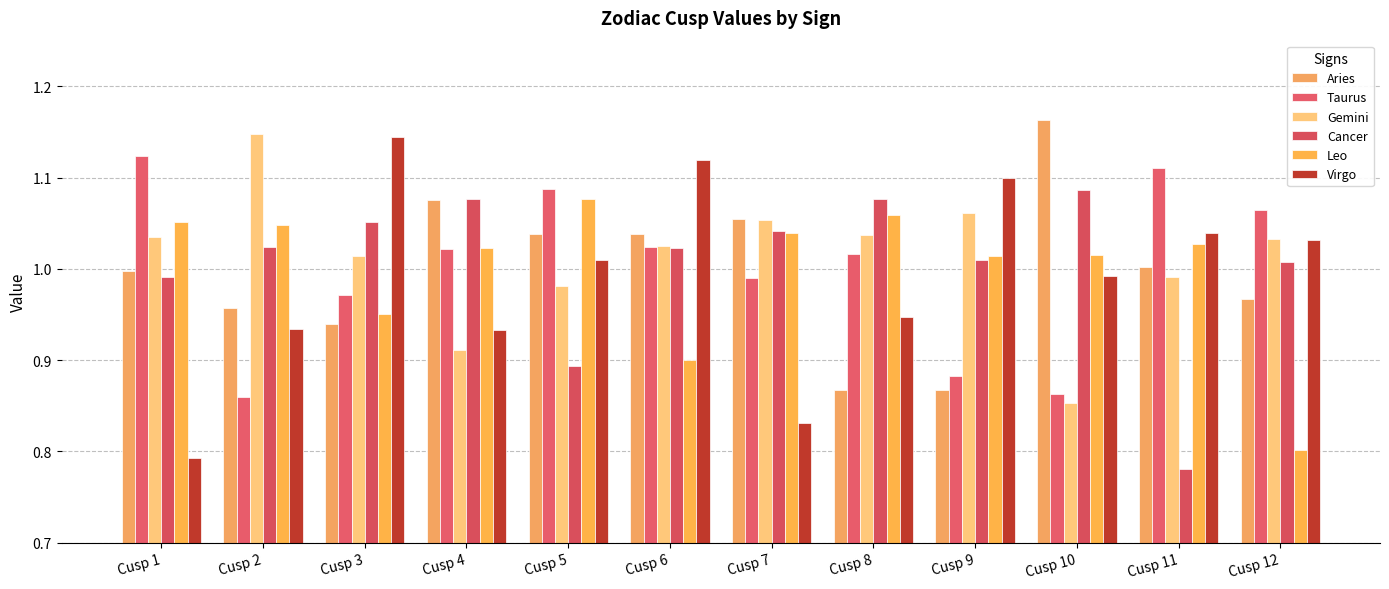

How many groups of bars are there?

12